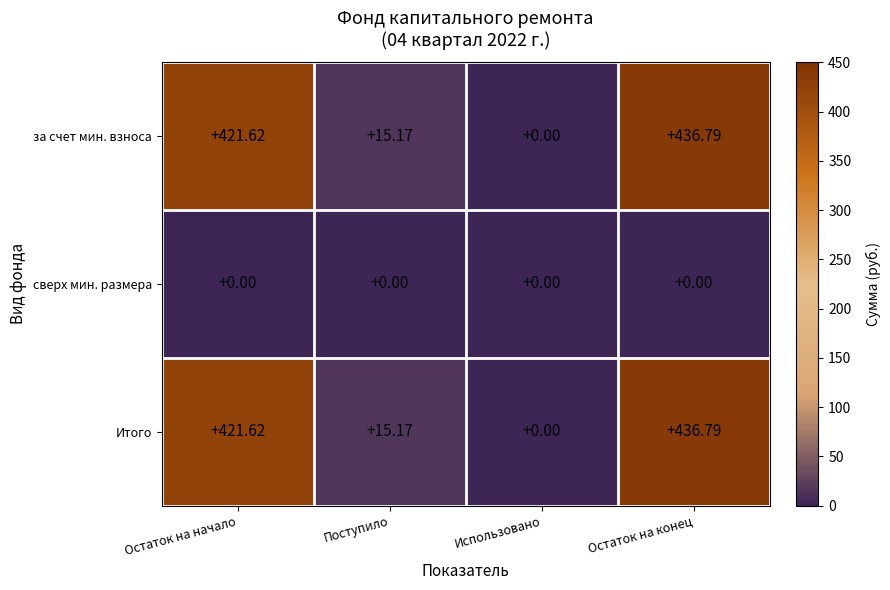

At which category is the sum across all series the highest?

Остаток на конец